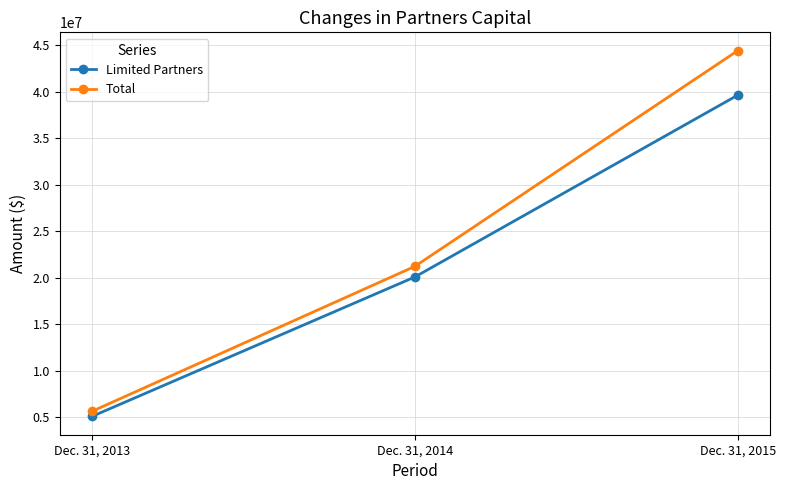

Which series has the widest spread of values?

Total